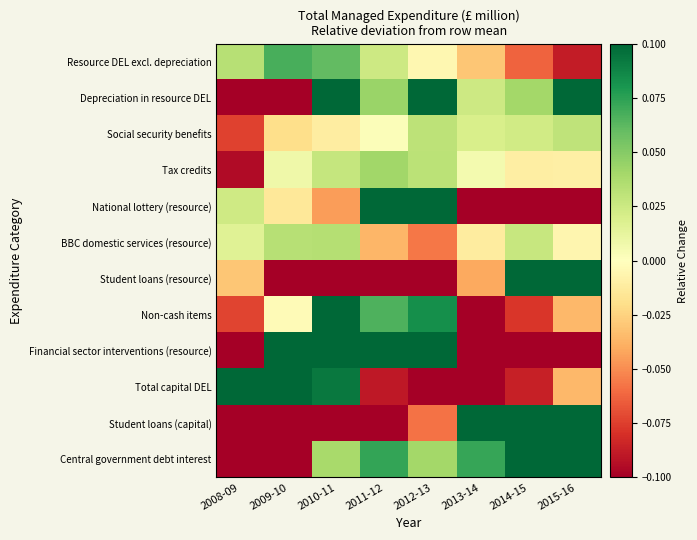

What is the difference between the highest and lowest values at 2009-10?

6.5